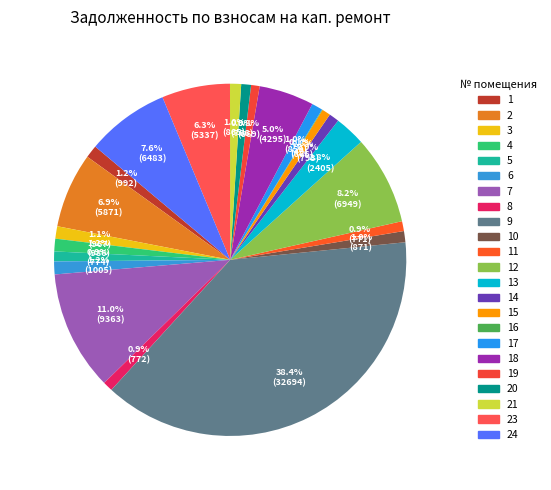

Combined, do 20 and 1 account for over 50%?

No